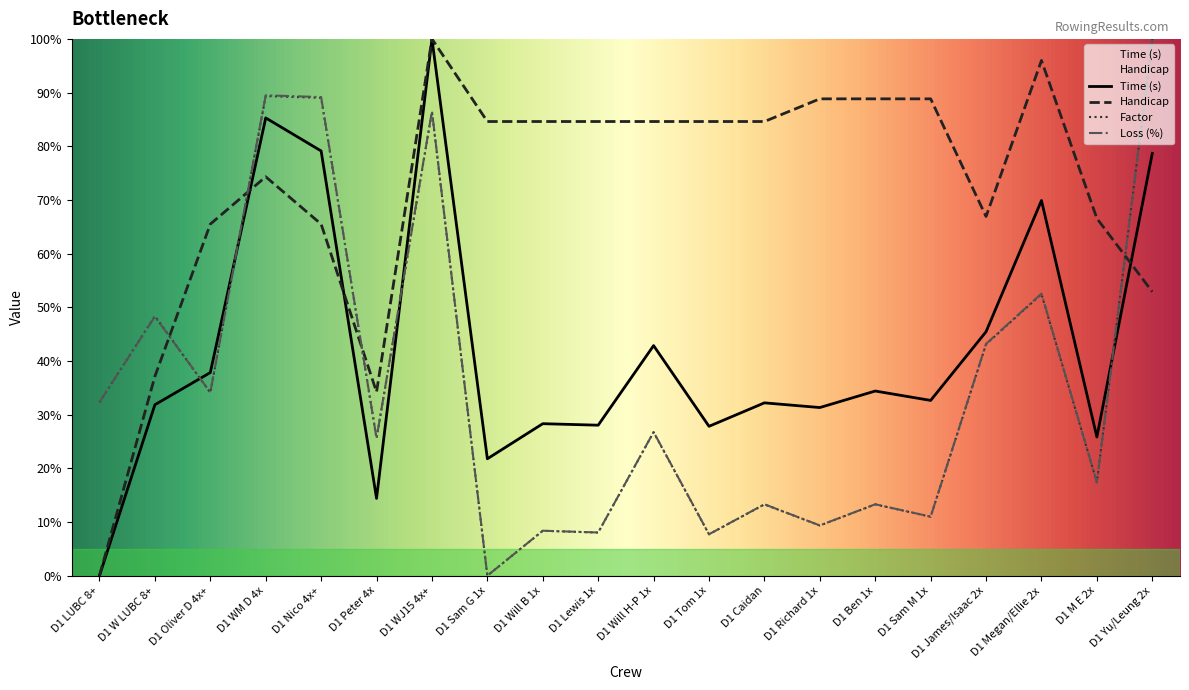

Does the chart display data point markers on the line(s)?

No